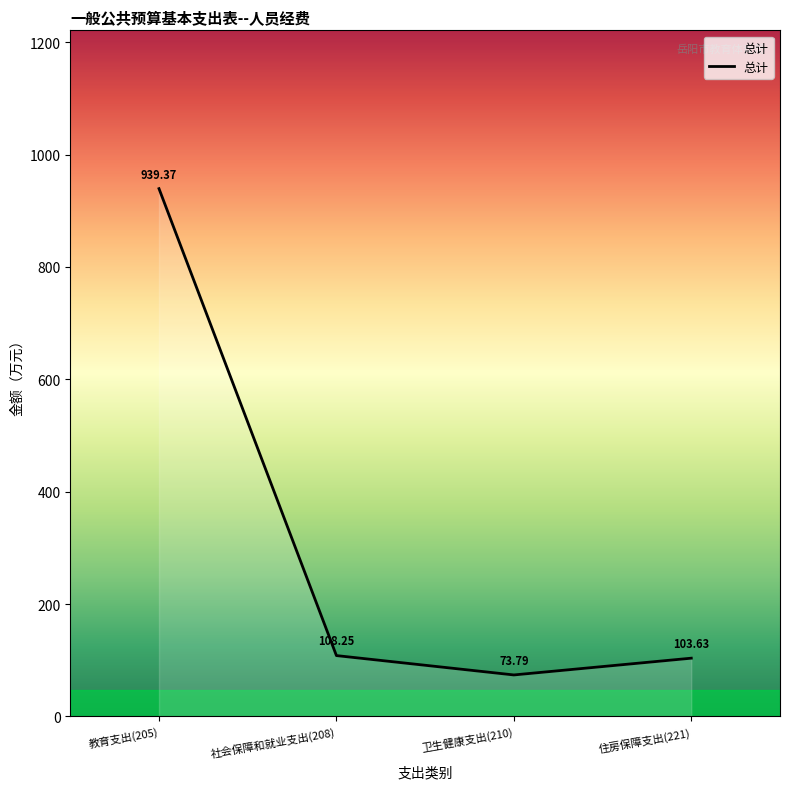

Which category has the lowest value across all series?

卫生健康支出(210)